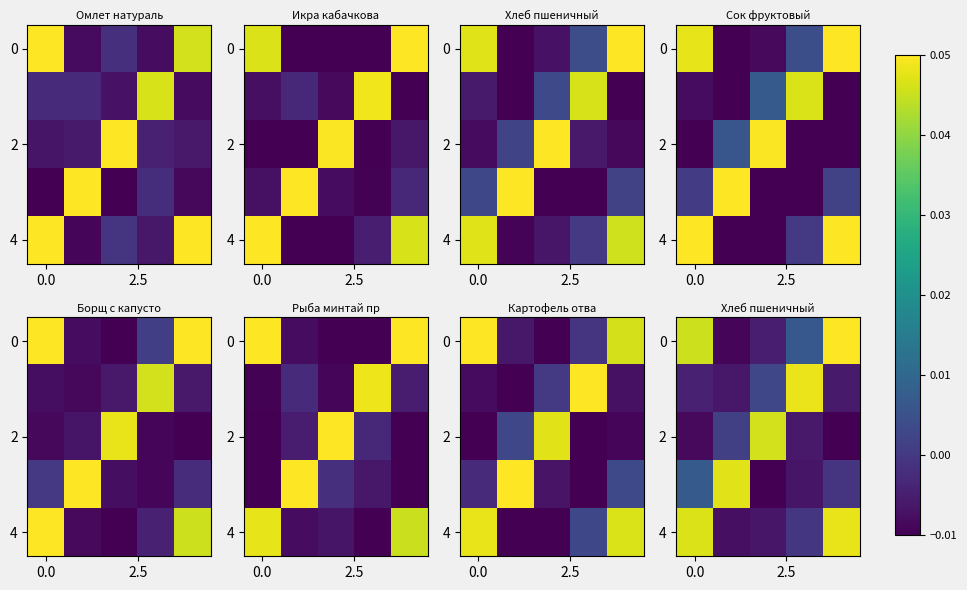

What is the difference between the second highest and minimum values in the 0 series?

0.1